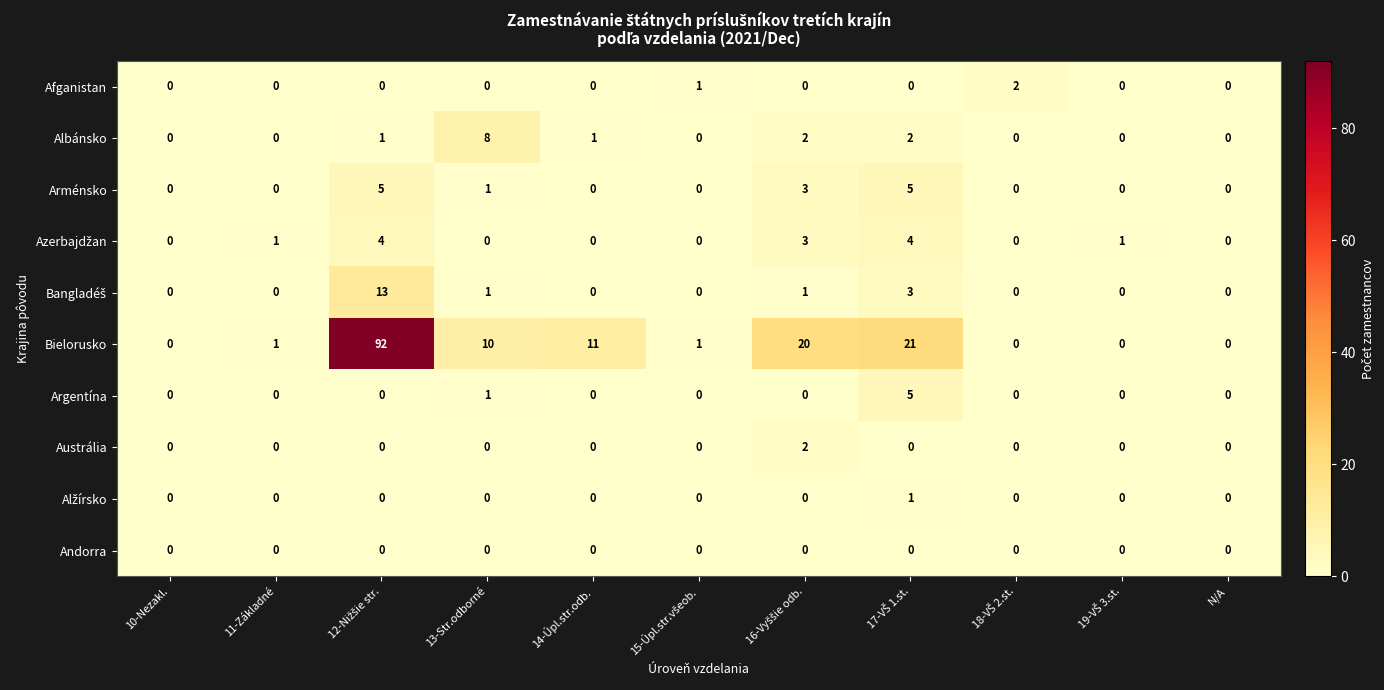

What is the sum of all Arménsko values?

14